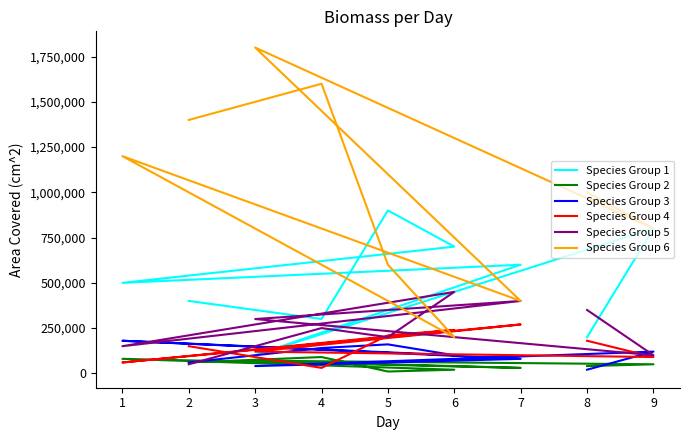

At which category does Species Group 4 reach its first local valley?

4